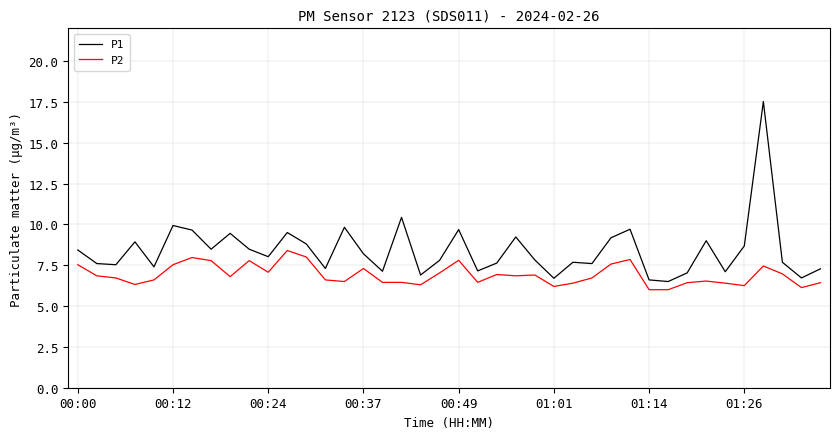

List the series in order of their peak value, lowest first.

P2, P1